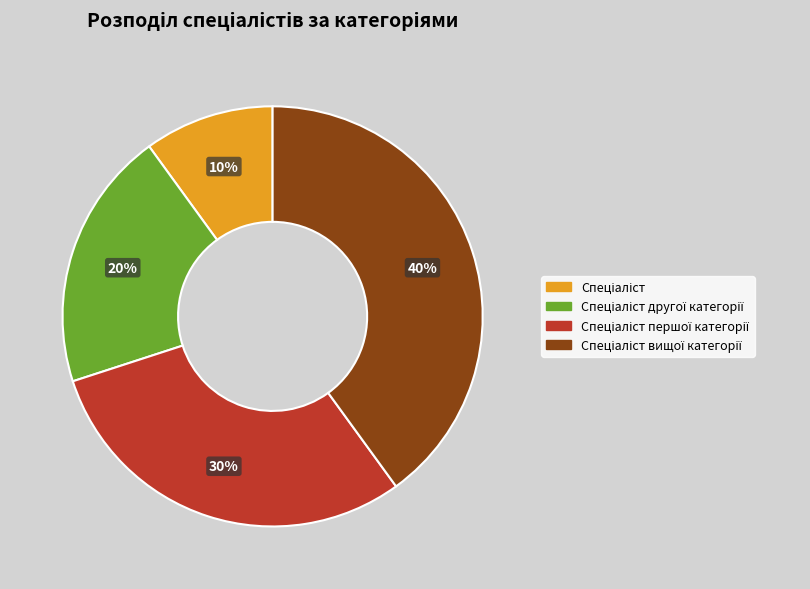

To the nearest percent, what is the difference between the largest and smallest slice percentages?

30%